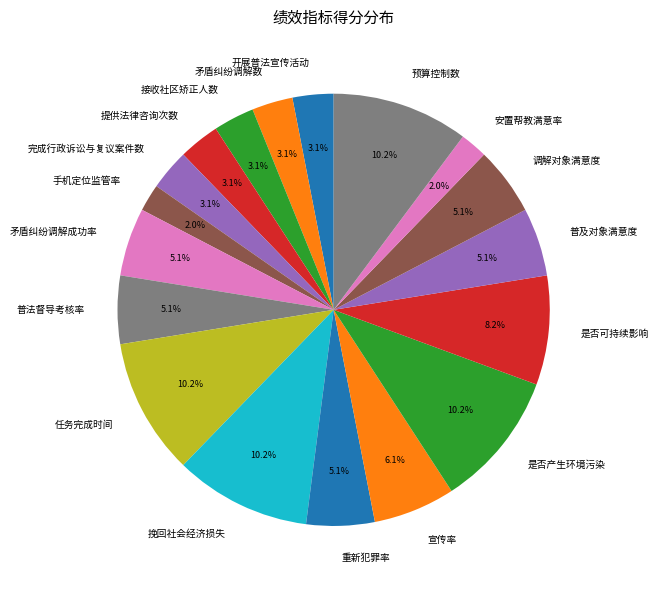

Is there a majority slice in this chart?

No